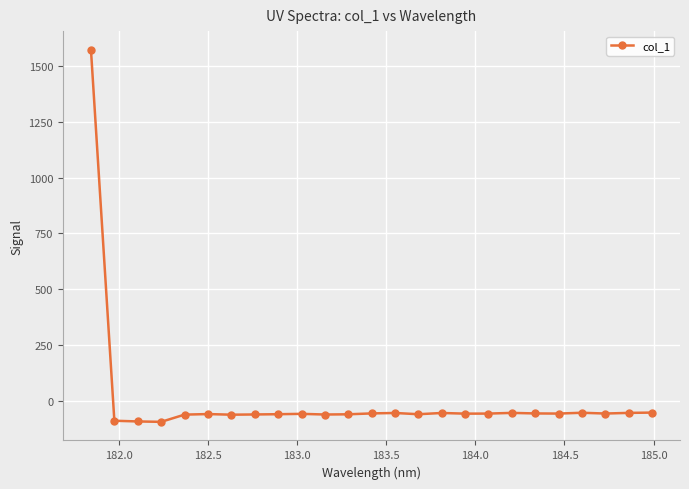

How many values are below zero?

24